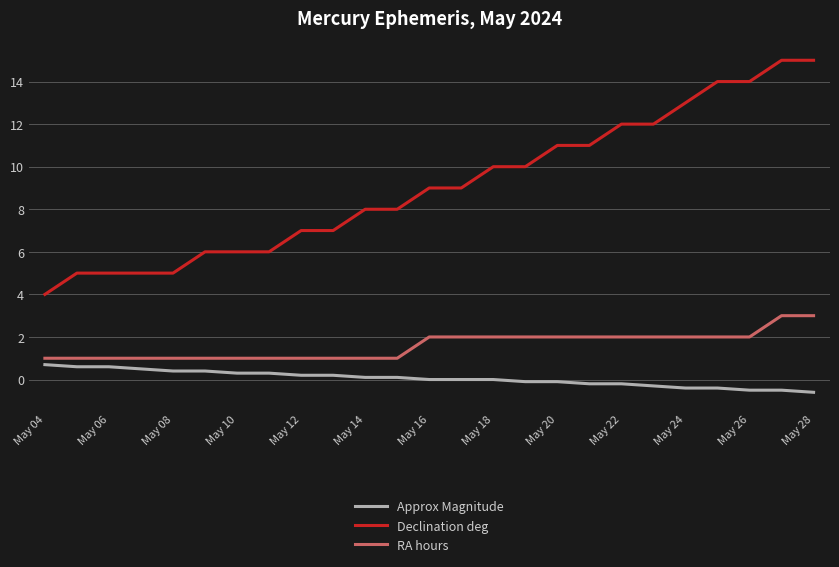

List the series in order of their overall mean, highest first.

Declination deg, RA hours, Approx Magnitude